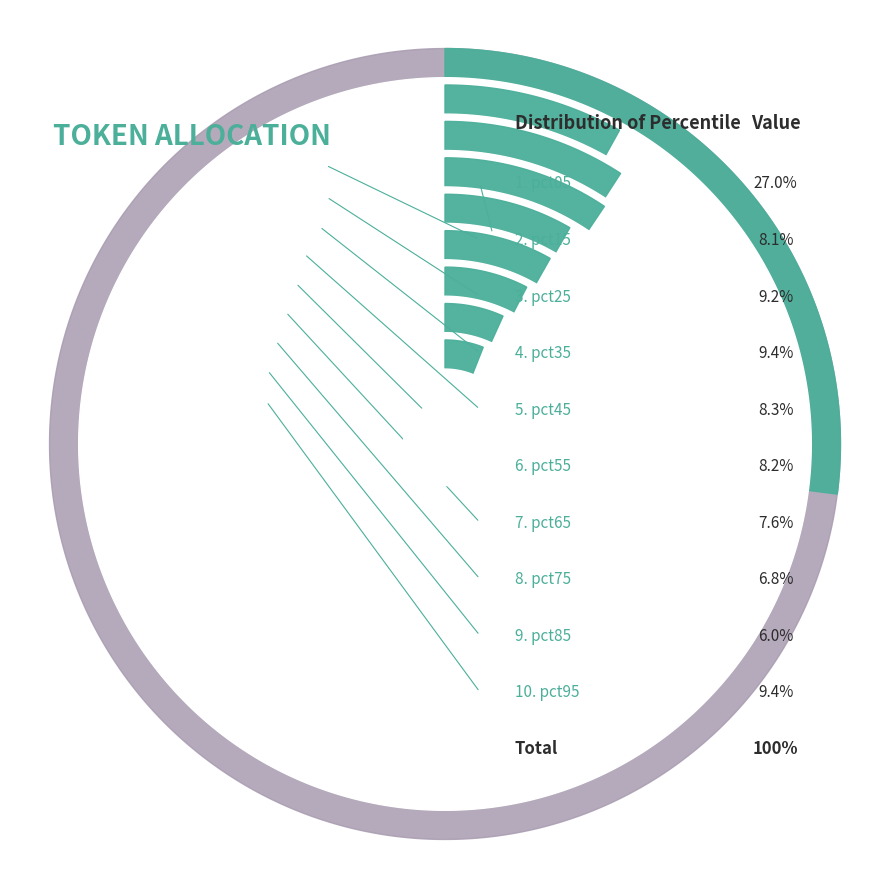

How many segments does this pie chart have?

10